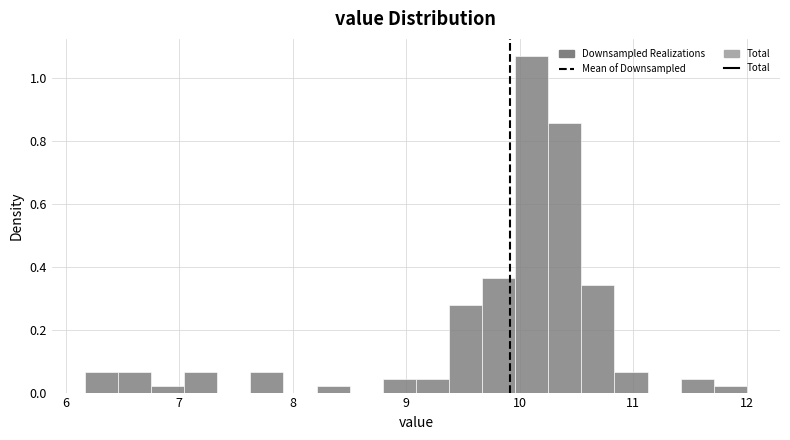

Around what value on the x-axis is the tallest bar? Give the approximate position of its centre, as read against the axis.

10.1